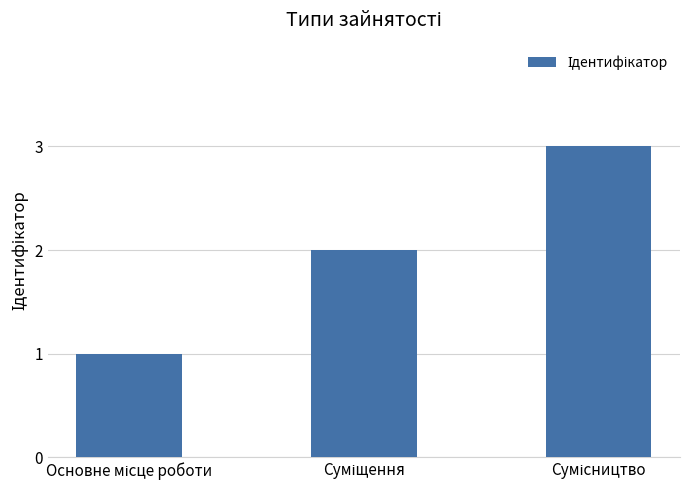

What is the sum of all values?

6